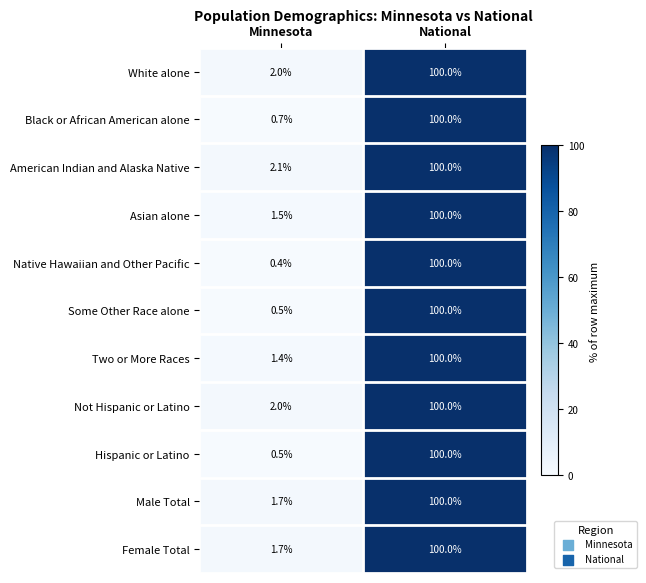

Reading left to right, transcribe all the data shown in this chart.

White alone: Minnesota=2.0	National=100.0
Black or African American alone: Minnesota=0.7	National=100.0
American Indian and Alaska Native: Minnesota=2.1	National=100.0
Asian alone: Minnesota=1.5	National=100.0
Native Hawaiian and Other Pacific: Minnesota=0.4	National=100.0
Some Other Race alone: Minnesota=0.5	National=100.0
Two or More Races: Minnesota=1.4	National=100.0
Not Hispanic or Latino: Minnesota=2.0	National=100.0
Hispanic or Latino: Minnesota=0.5	National=100.0
Male Total: Minnesota=1.7	National=100.0
Female Total: Minnesota=1.7	National=100.0